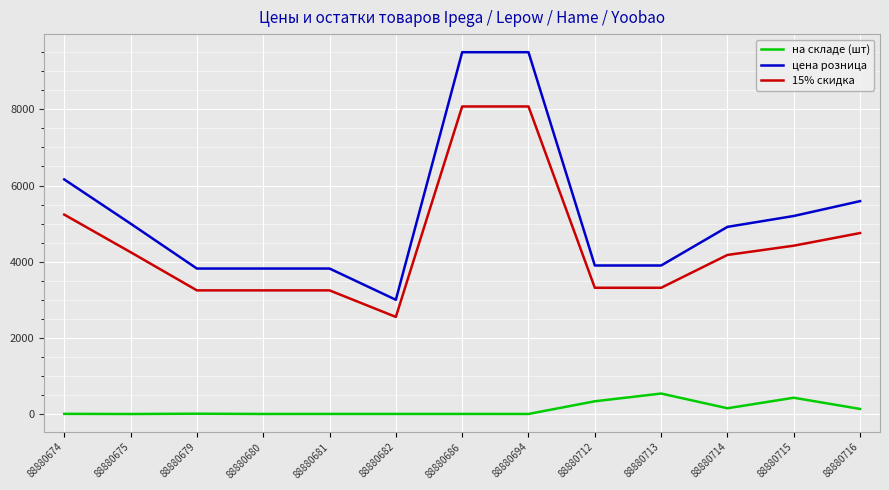

What is the difference between the second highest and second lowest values in the 15% скидка series?

4828